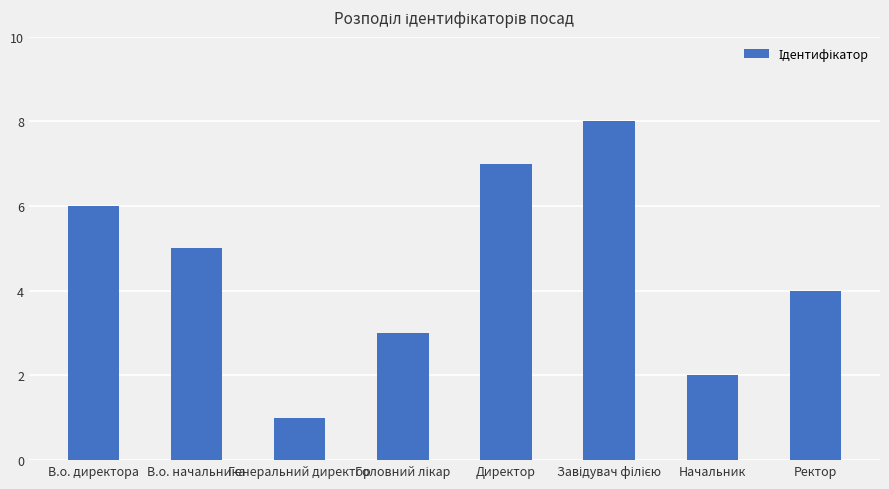

What is the sum of all values?

36